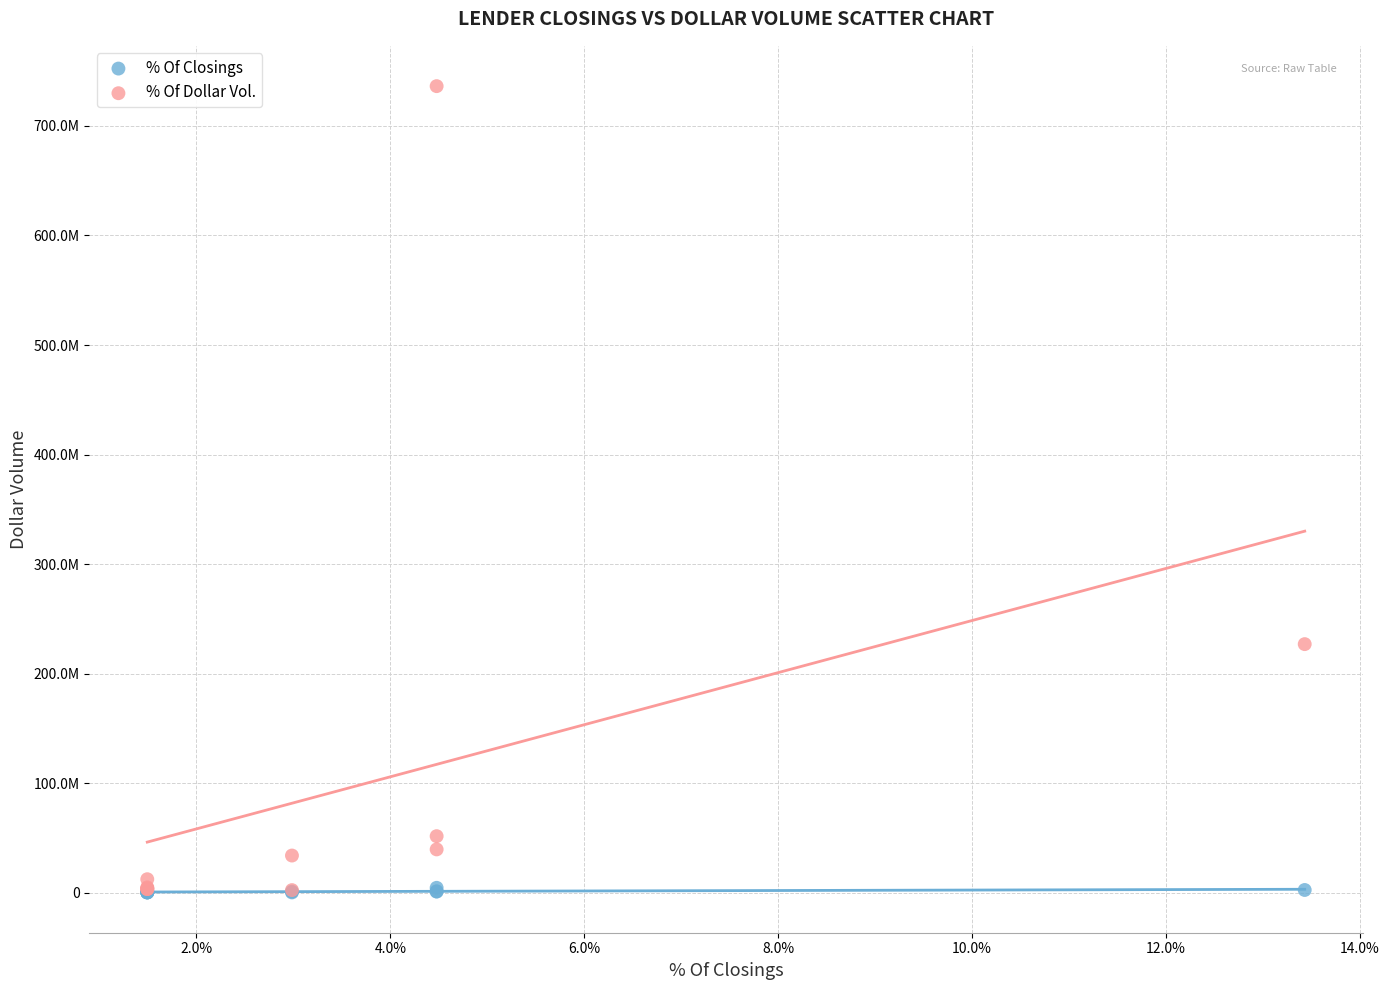

Which series reaches the maximum Y coordinate?

% Of Dollar Vol.